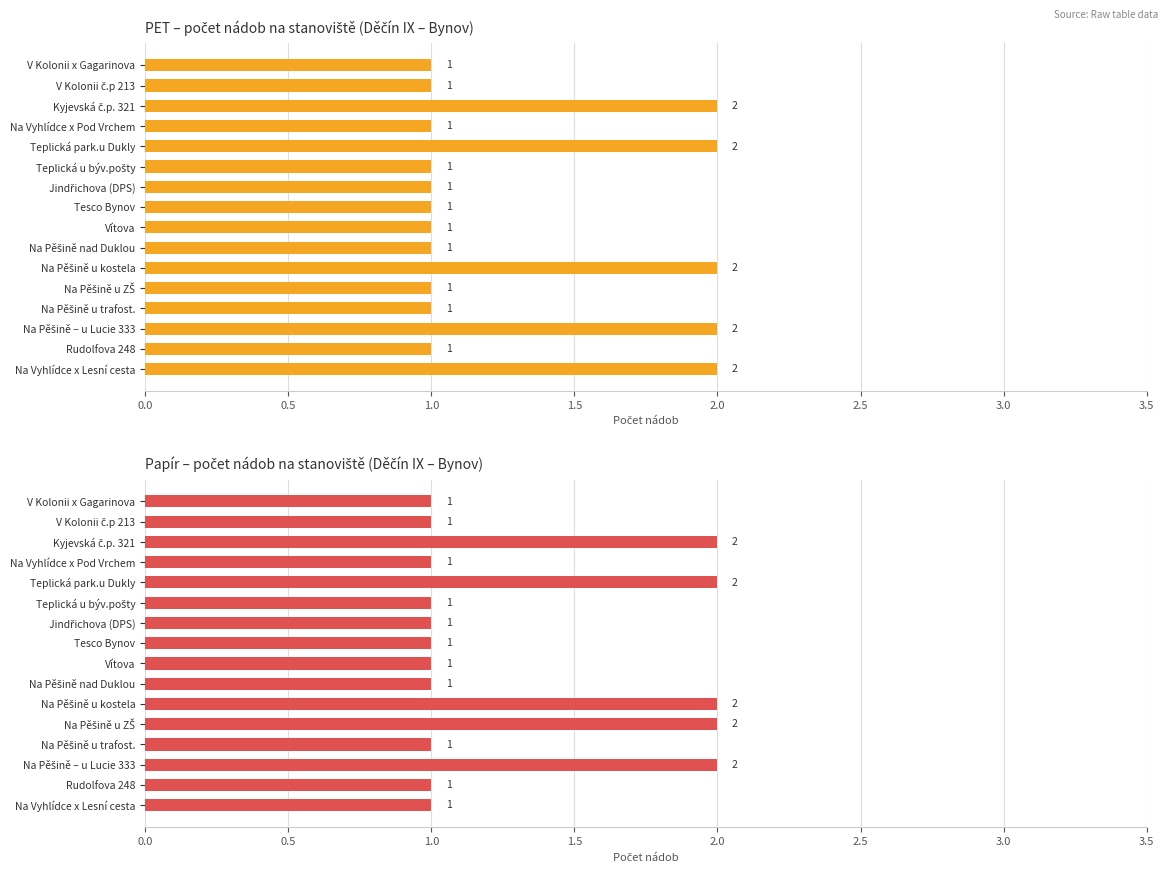

What is the difference between the PET (Počet) values at Kyjevská č.p. 321 and Na Vyhlídce x Pod Vrchem?

1